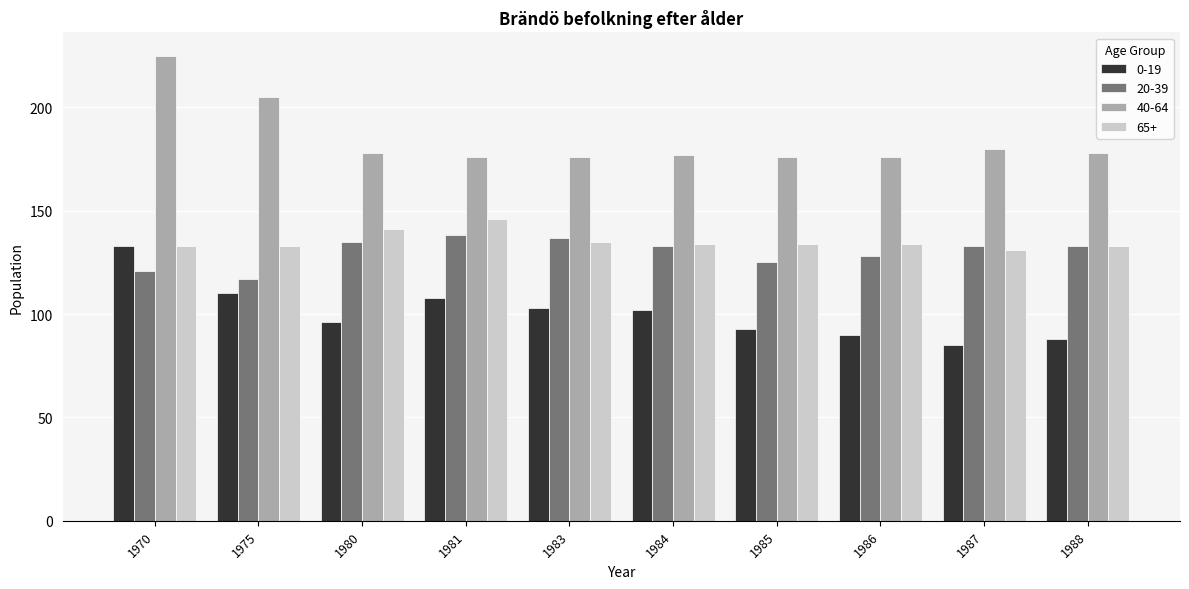

What is the sum of the 65+ values at 1981 and 1980?

287